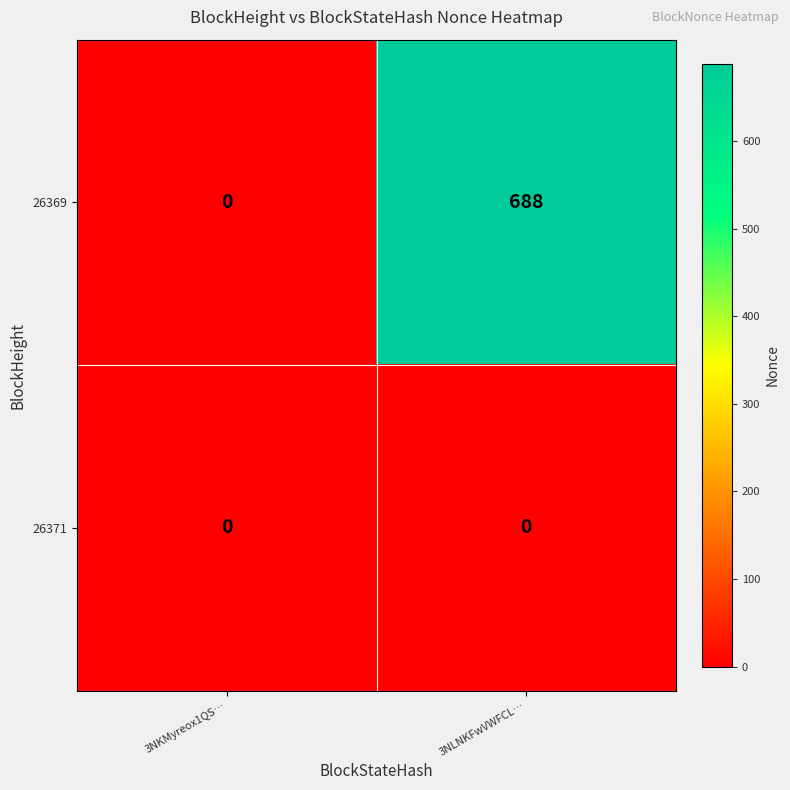

At 3NLNKFwVWFCL…, list the series in order from largest to smallest.

26369, 26371